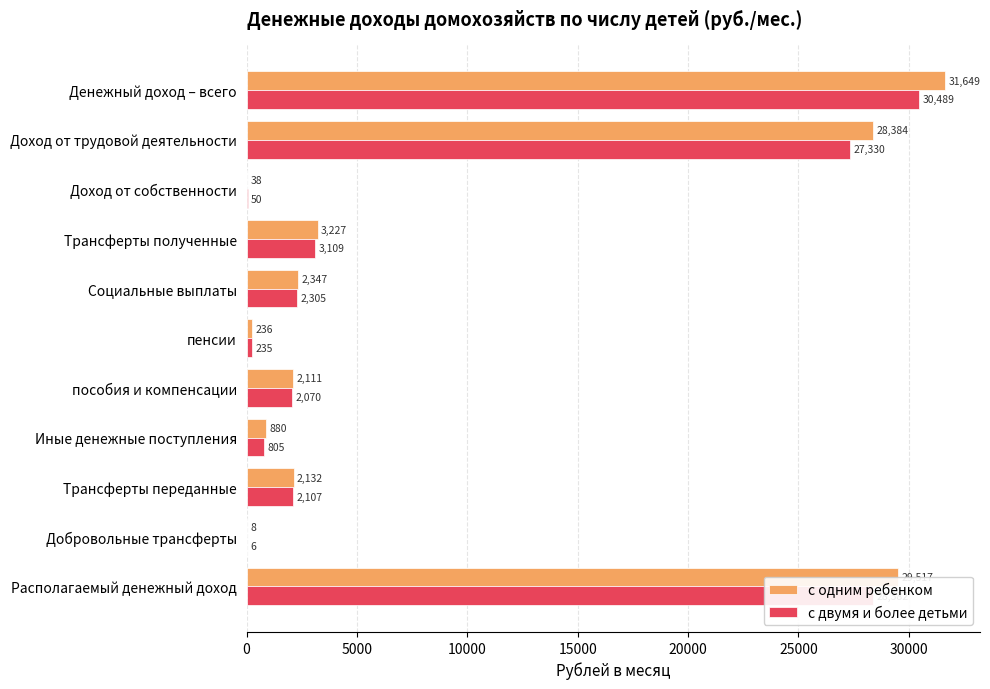

Which series changed the most between пособия и компенсации and Трансферты переданные?

с двумя и более детьми